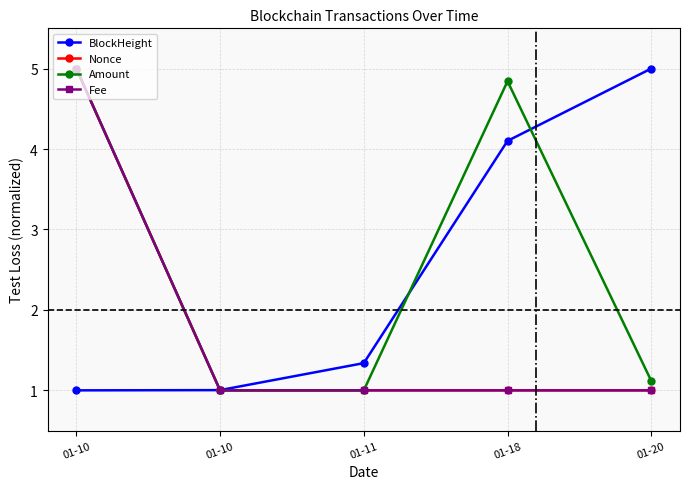

What is the difference between the second highest and minimum values in the BlockHeight series?

3.1